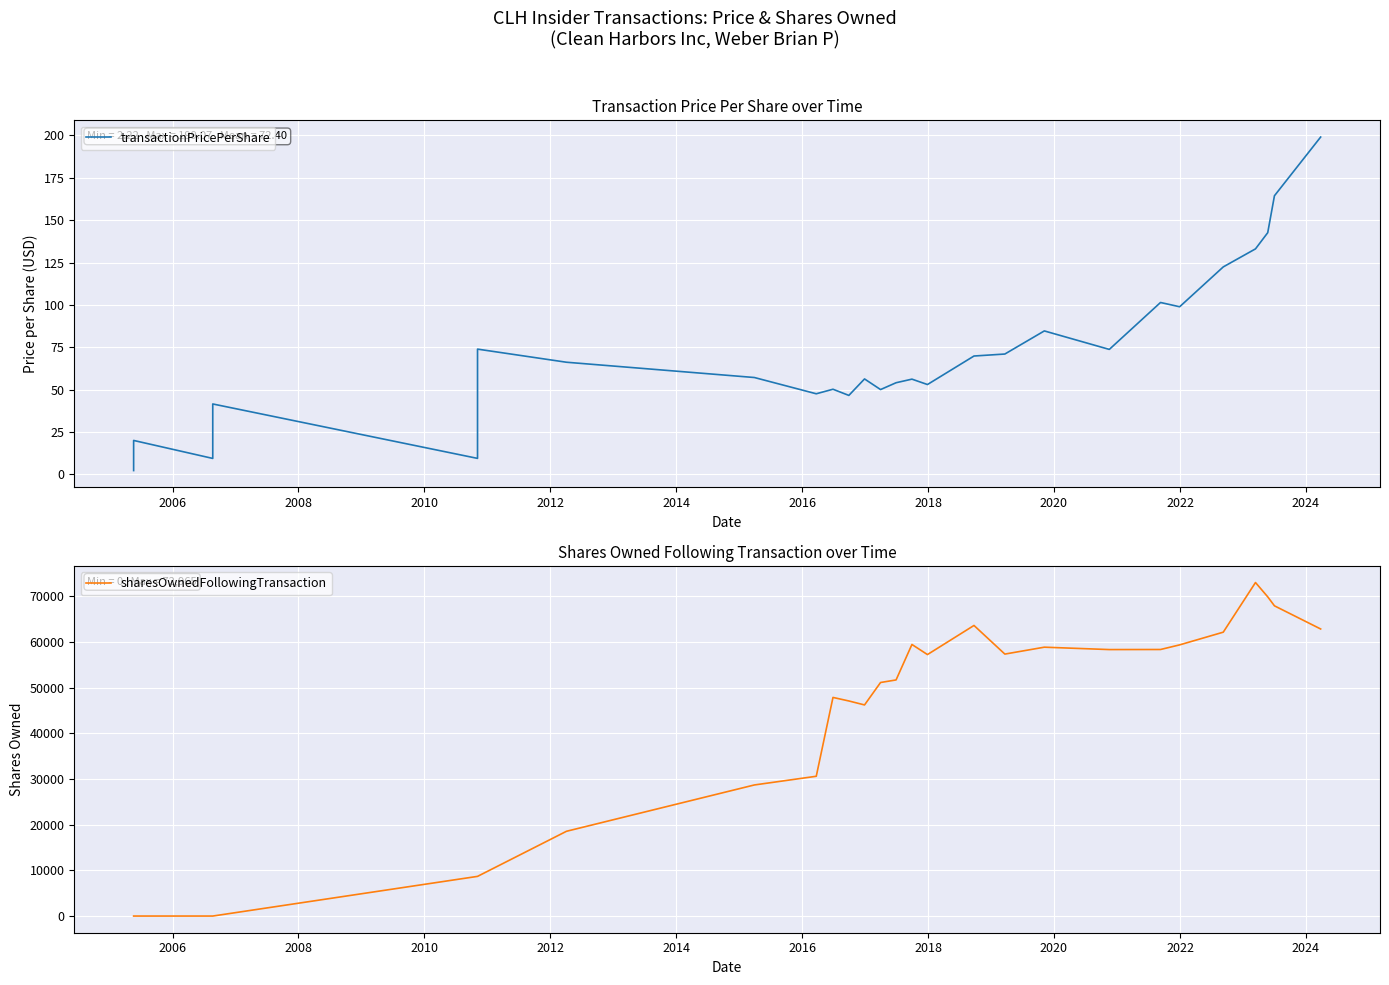

At how many categories does at least one series exceed 22334?

20